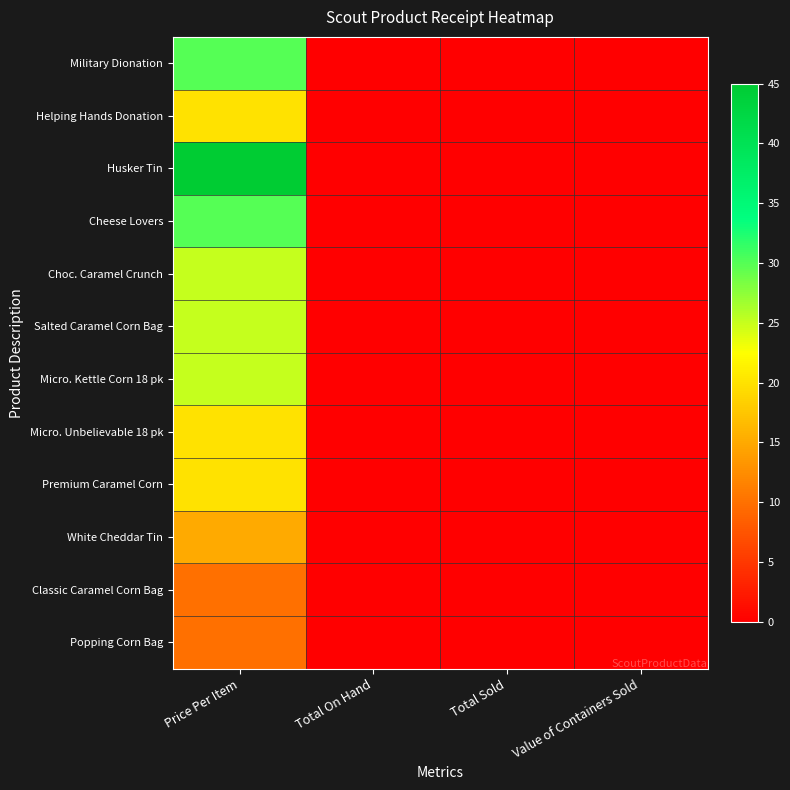

Rank the series at Value of Containers Sold from highest to lowest value.

Military Dionation, Helping Hands Donation, Husker Tin, Cheese Lovers, Choc. Caramel Crunch, Salted Caramel Corn Bag, Micro. Kettle Corn 18 pk, Micro. Unbelievable 18 pk, Premium Caramel Corn, White Cheddar Tin, Classic Caramel Corn Bag, Popping Corn Bag